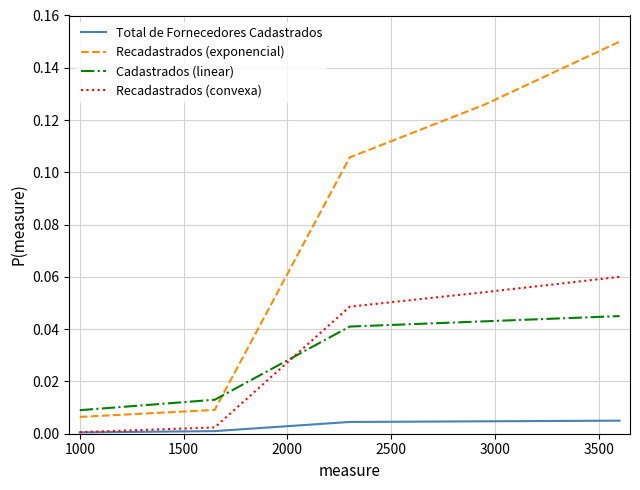

True or false: Total de Fornecedores Cadastrados and Recadastrados (exponencial) cross at least once.

False